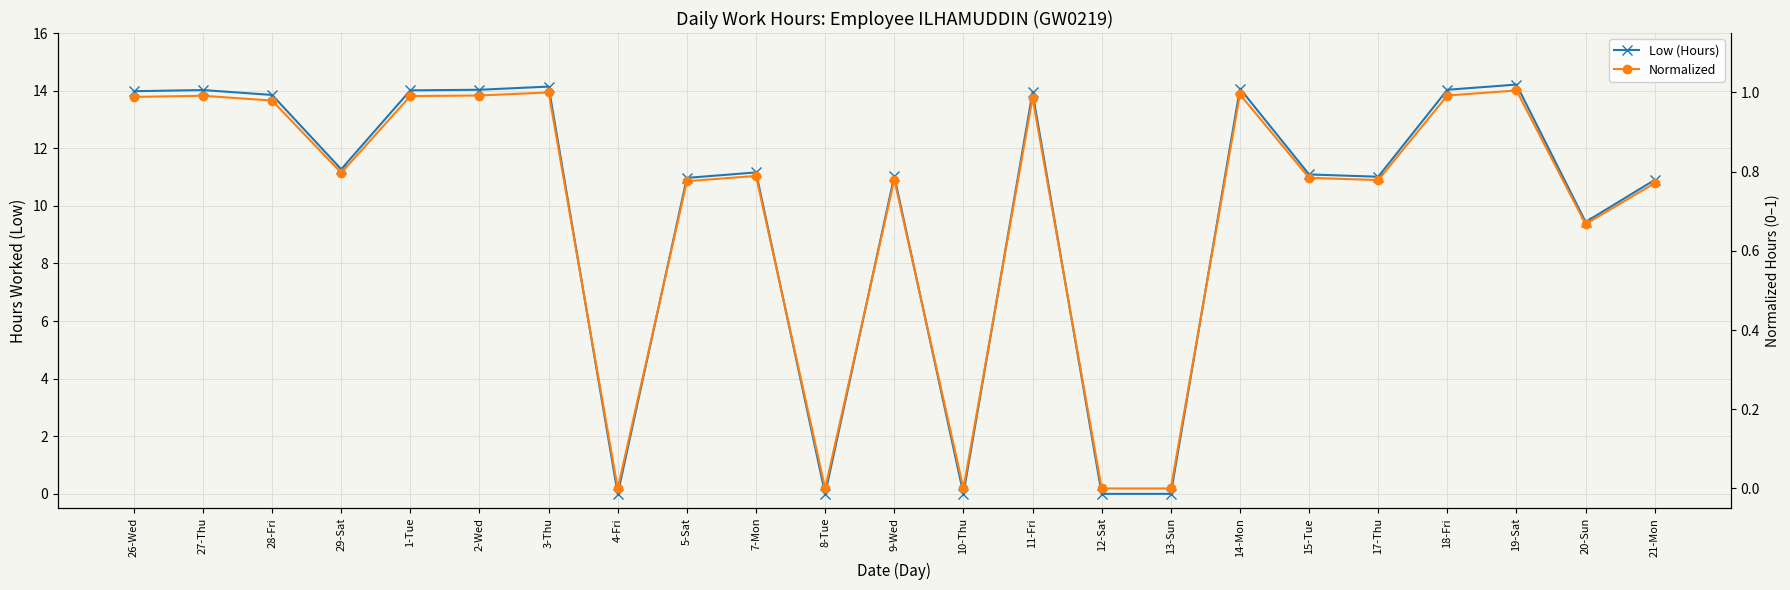

What is the sum of the Low (Hours) values at 17-Thu and 20-Sun?

20.4